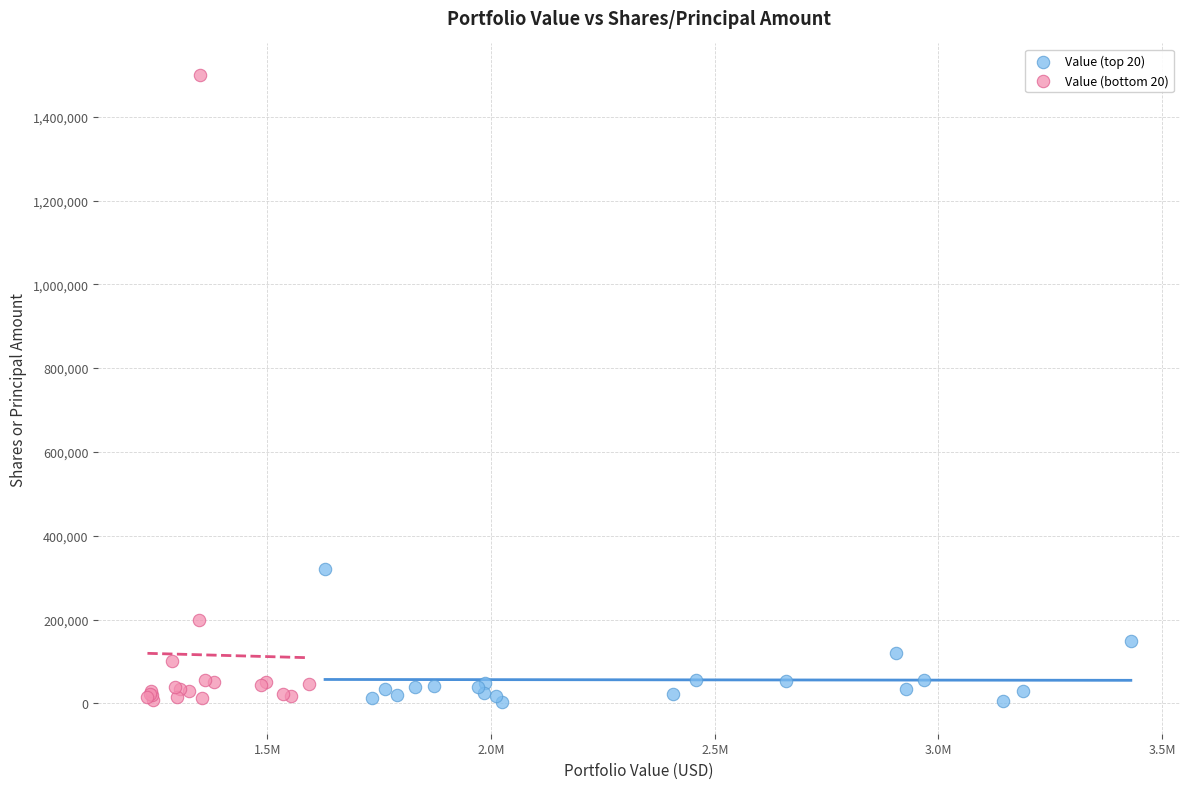

Which series contains the highest Y value?

Value (bottom 20)